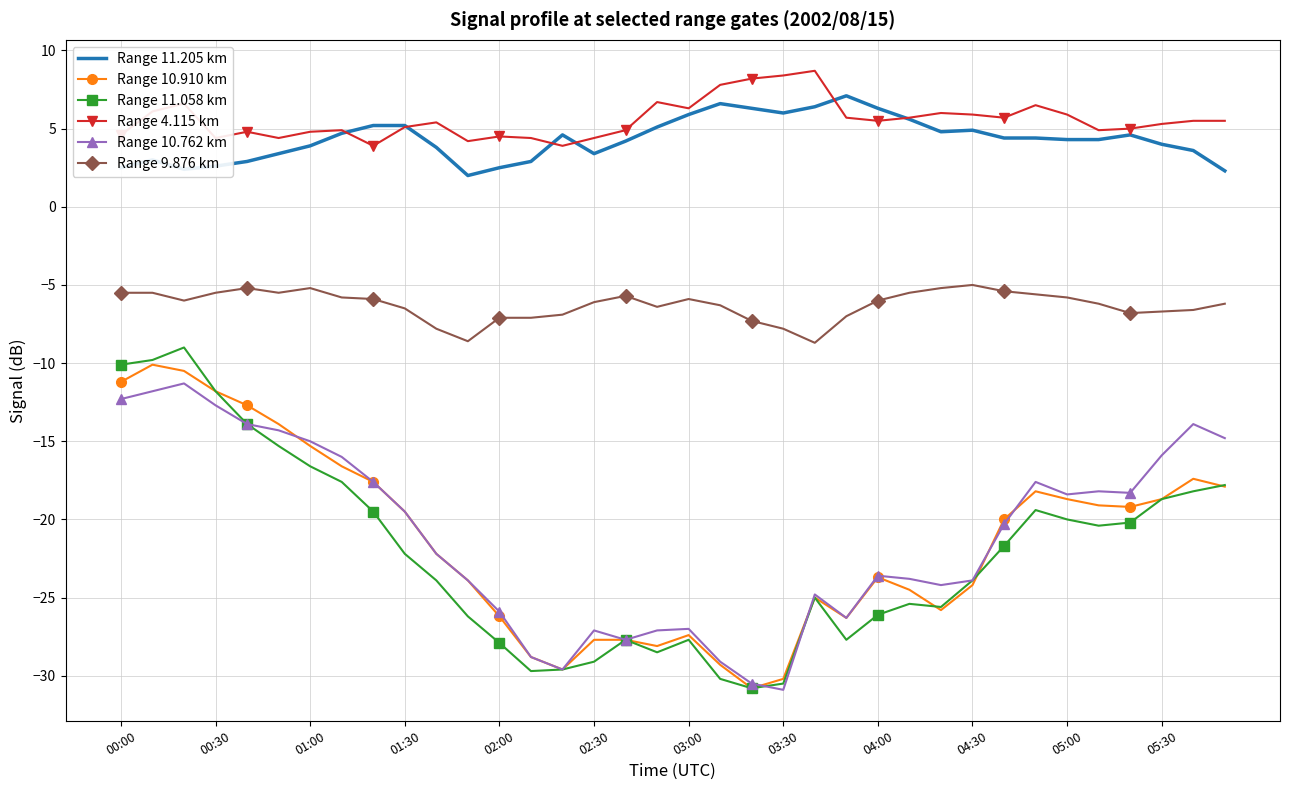

What is the smallest value displayed?

-30.9